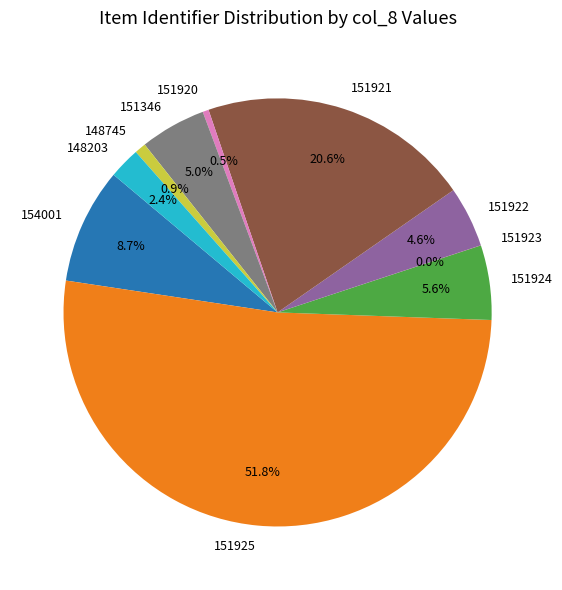

What is the ratio of the value at 154001 to the value at 151920?

19.1